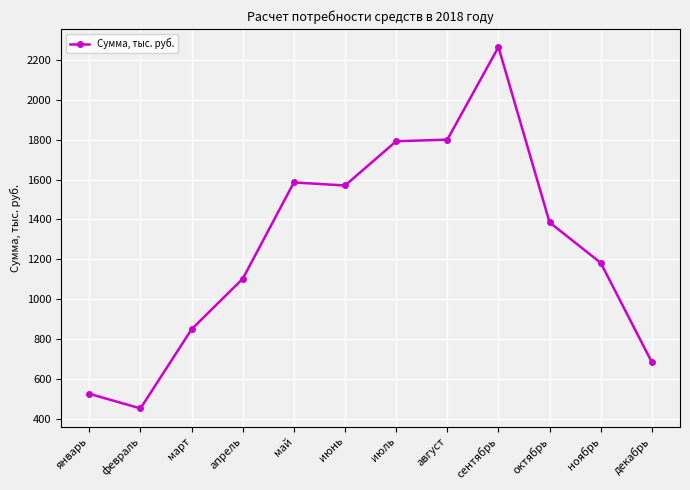

Between октябрь and март, which is larger?

октябрь